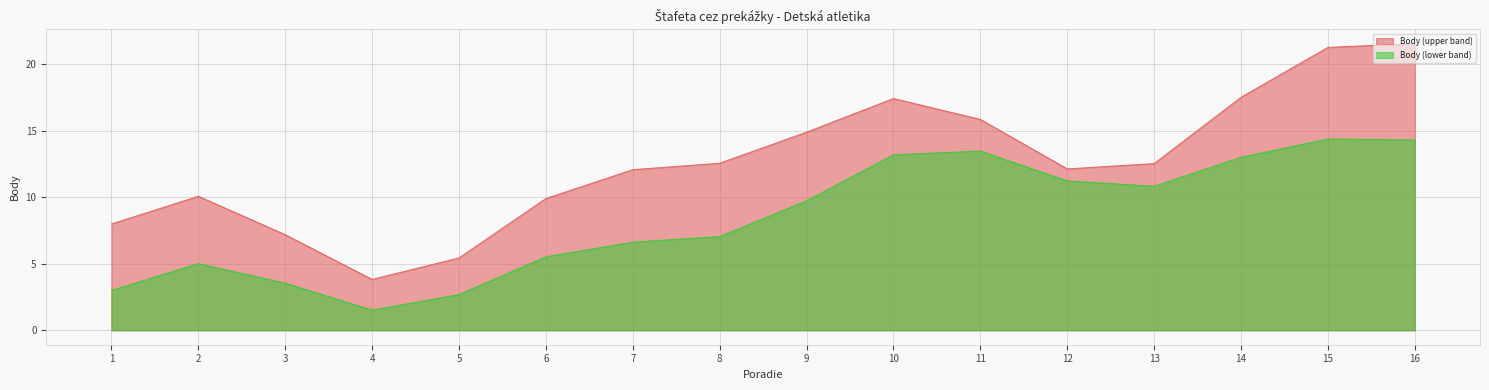

How many lines are shown in the chart?

2